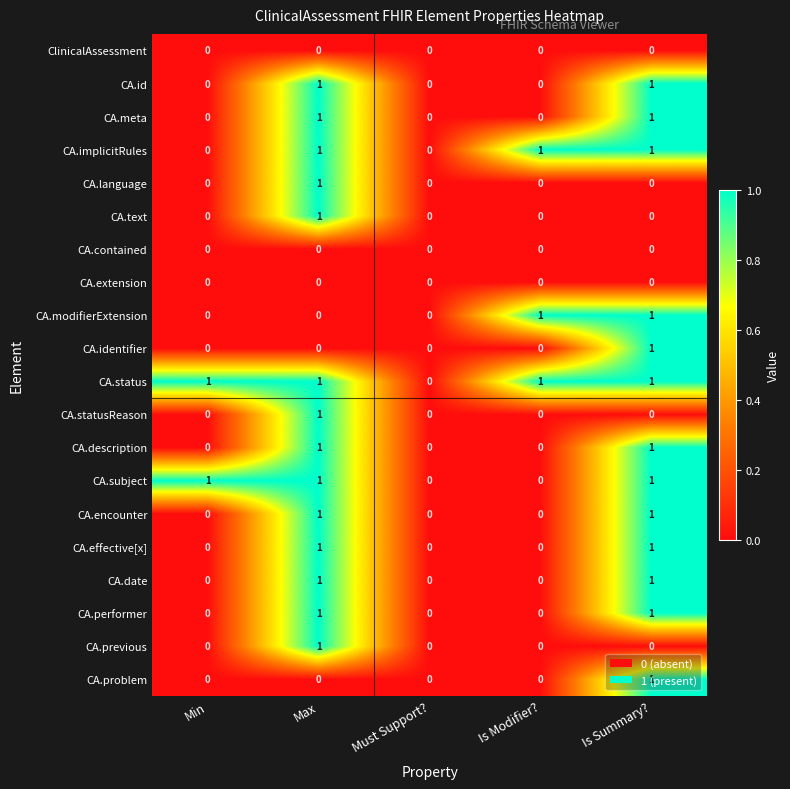

The value of CA.status at Min is 1. True or false?

True